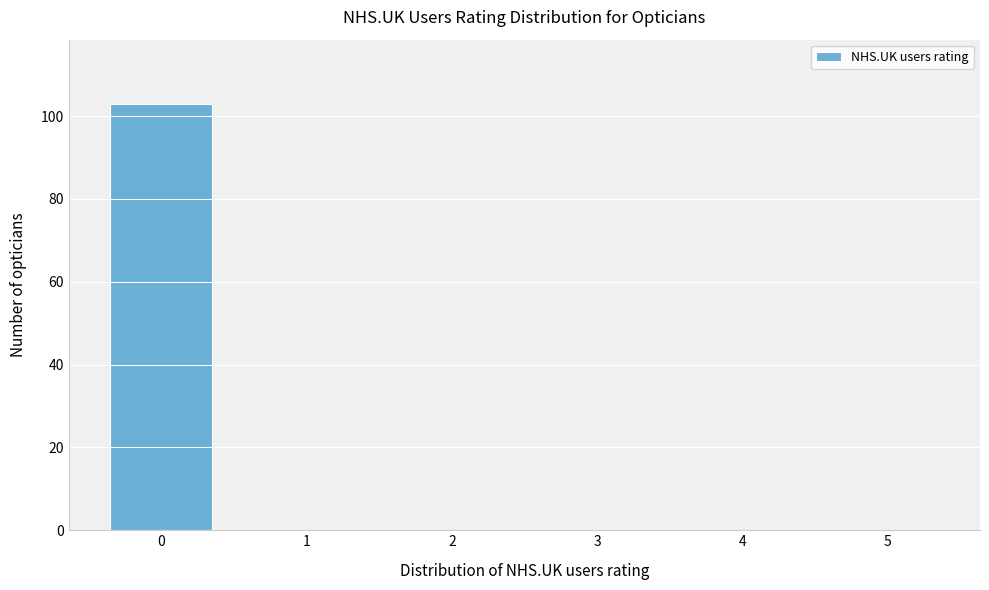

Reading left to right, what are all the values shown in this chart?

0=103	1=0	2=0	3=0	4=0	5=0